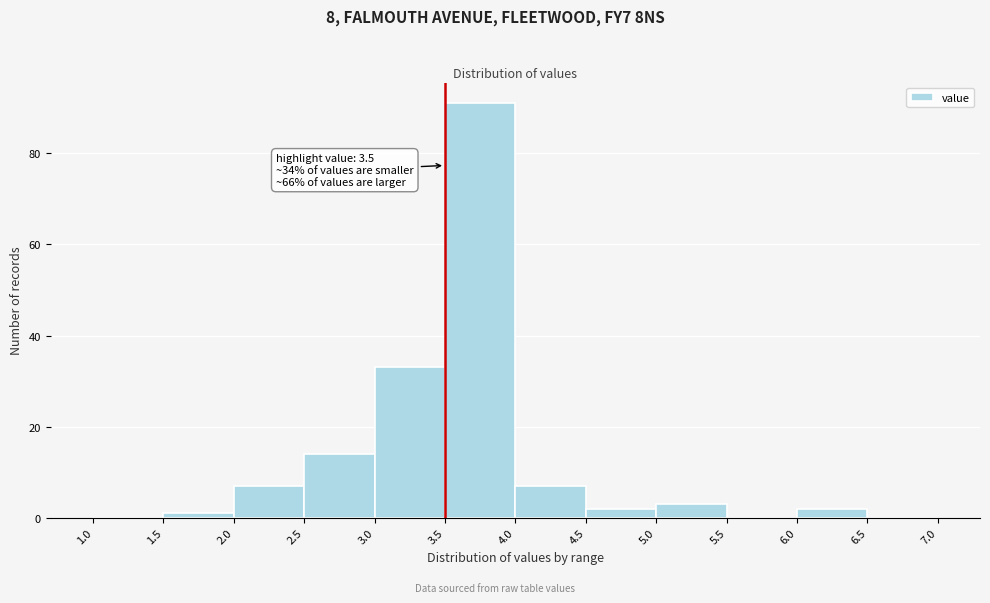

Over which range of the x-axis is the bar tallest?

3.5 to 4.0